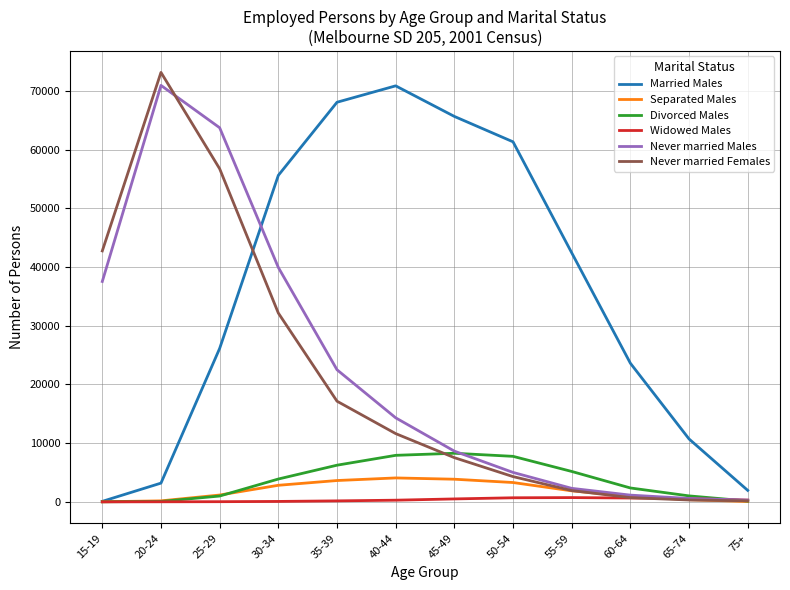

How many times do Married Males and Never married Males cross each other?

1